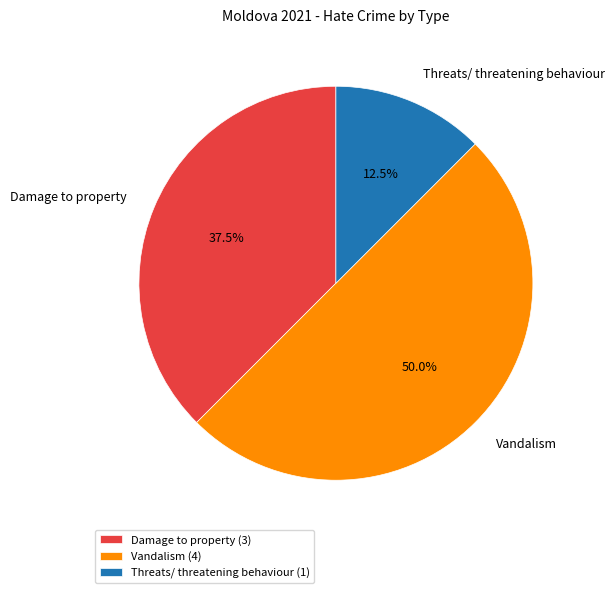

What is the ratio of the value at Vandalism to the value at Threats/ threatening behaviour?

4.0